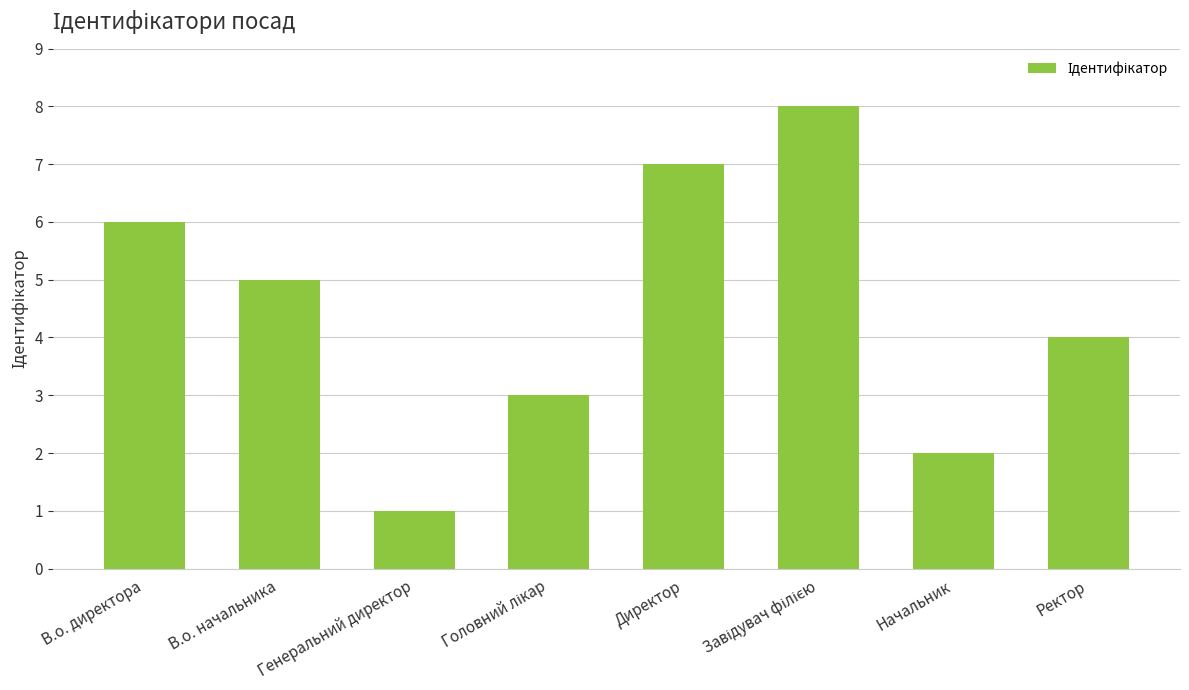

Which category has the lowest value across all series?

Генеральний директор